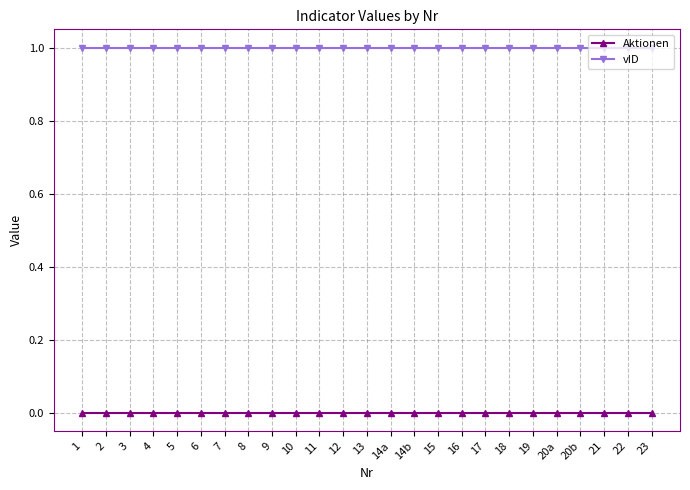

True or false: Aktionen and vID cross at least once.

False